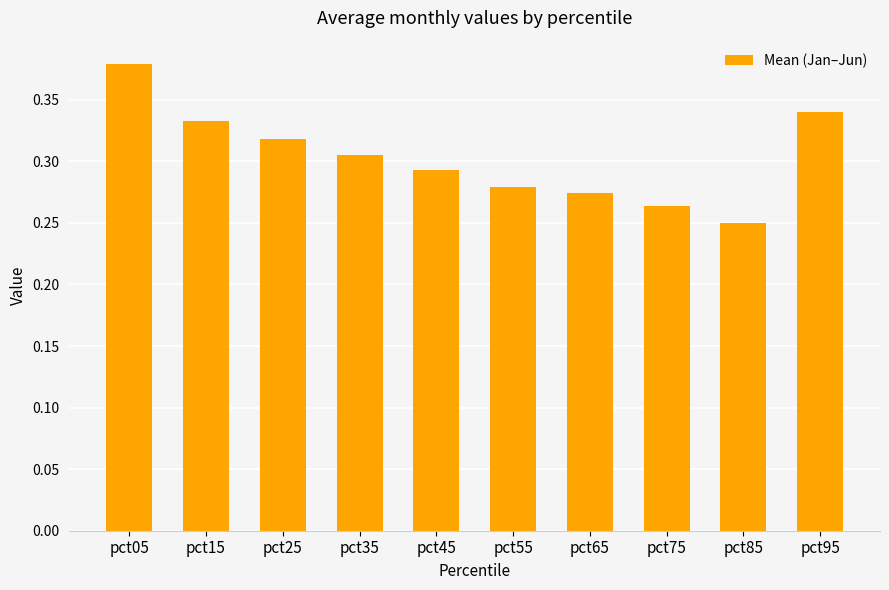

Which category has the lowest value across all series?

pct85